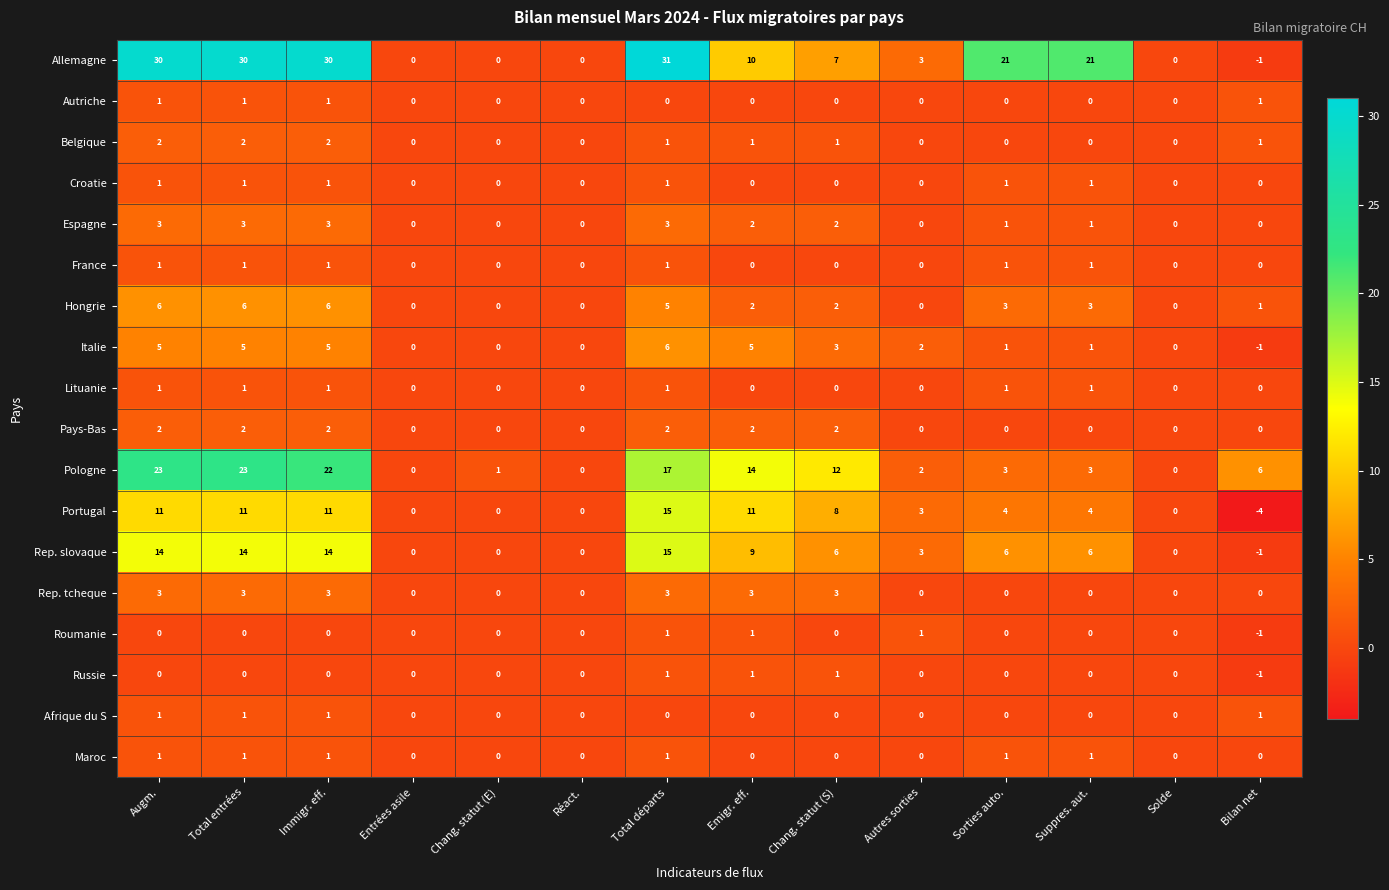

What is the difference between the highest and lowest values at Suppres. aut.?

21